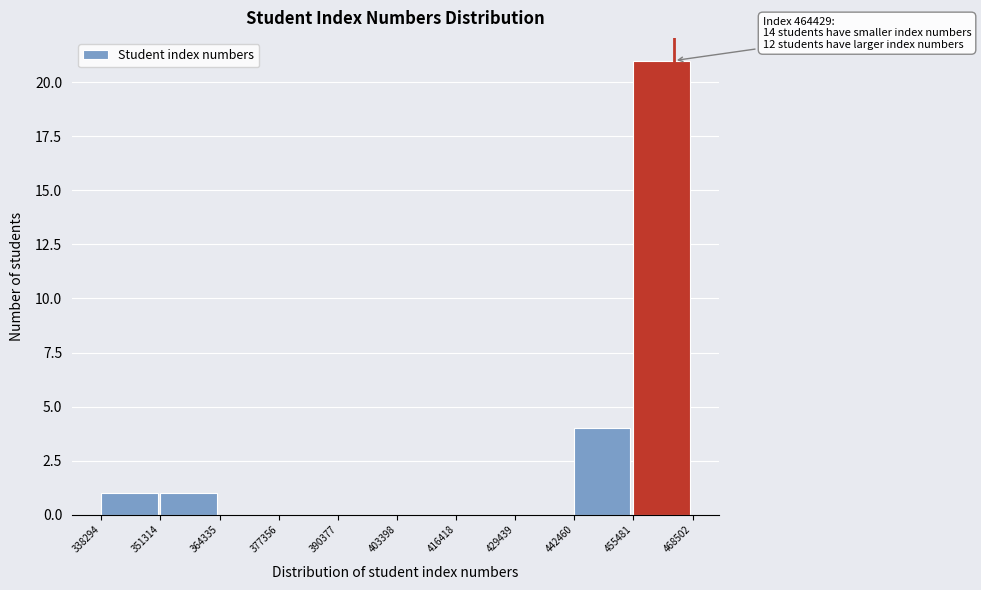

Over which range of the x-axis is the bar tallest?

455481 to 468502